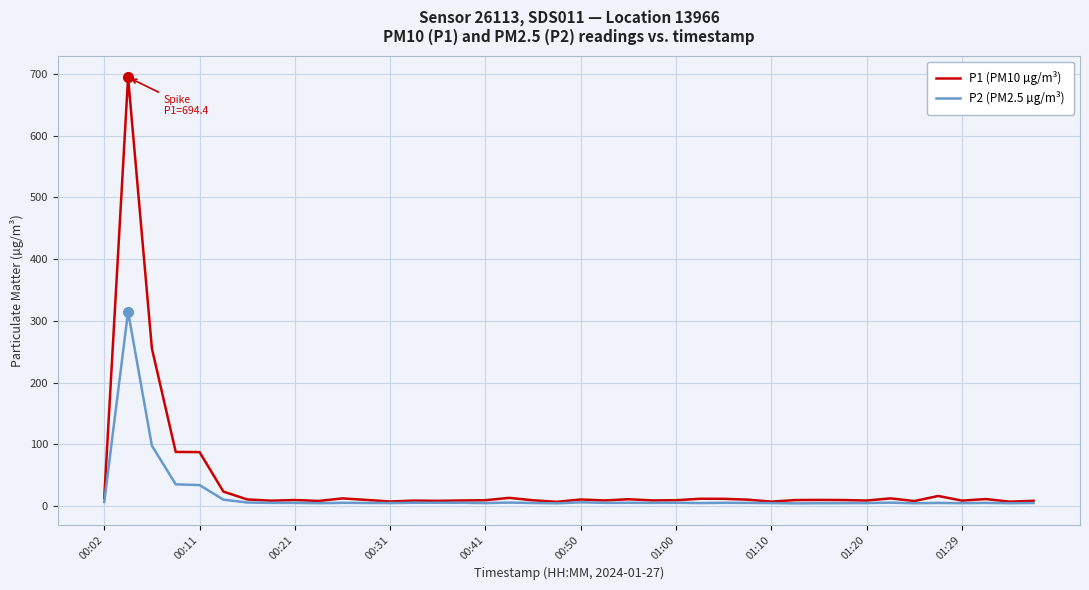

Does the chart display data point markers on the line(s)?

No